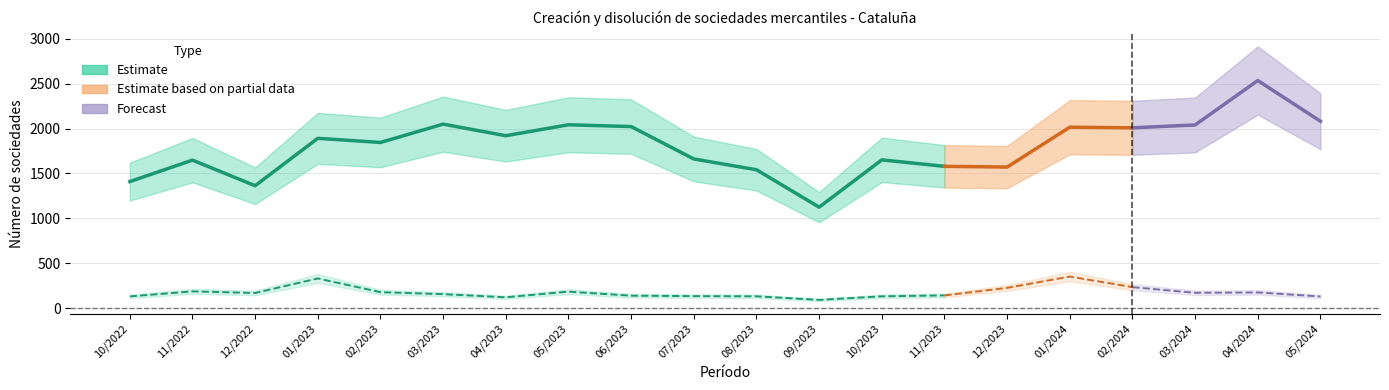

Rank the series at 12/2023 from highest to lowest value.

Creacion de sociedades (num), Disolucion de sociedades (num)